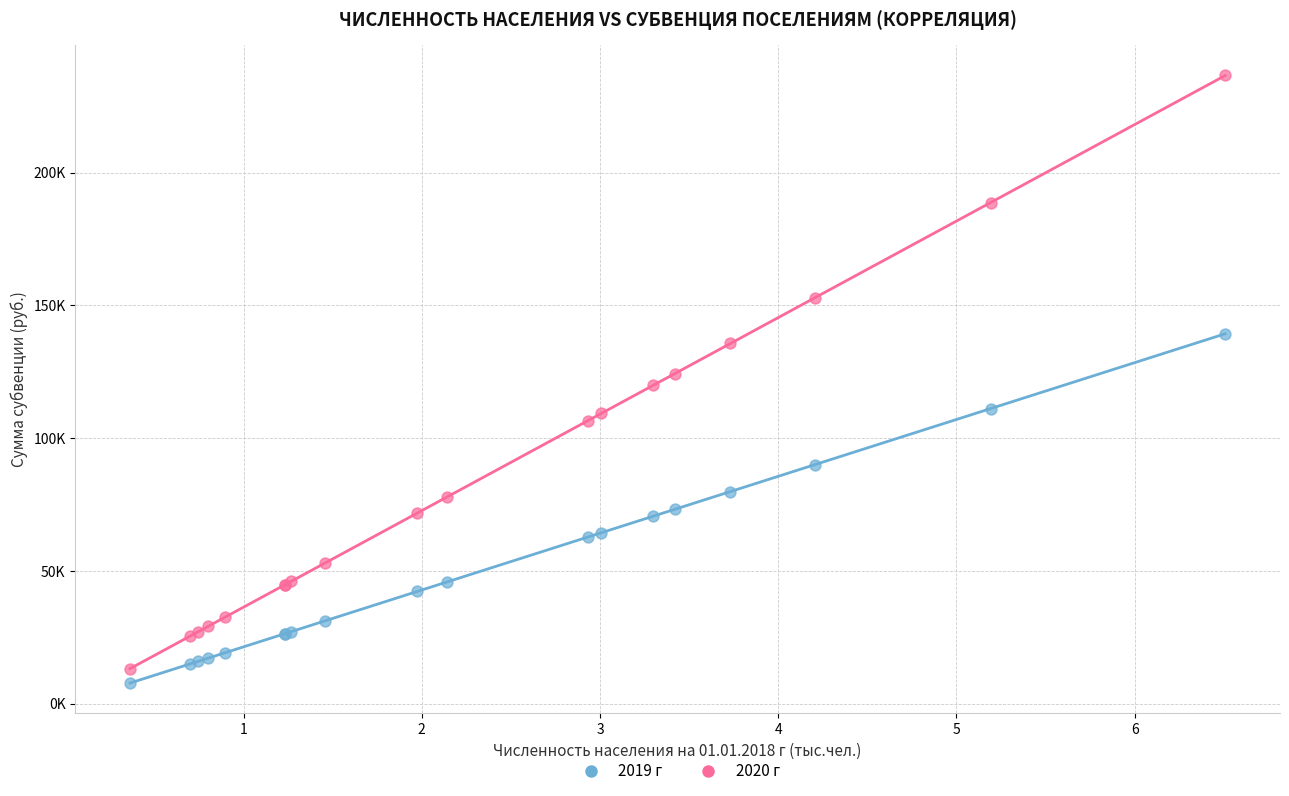

Which series contains the lowest Y value?

2019 г